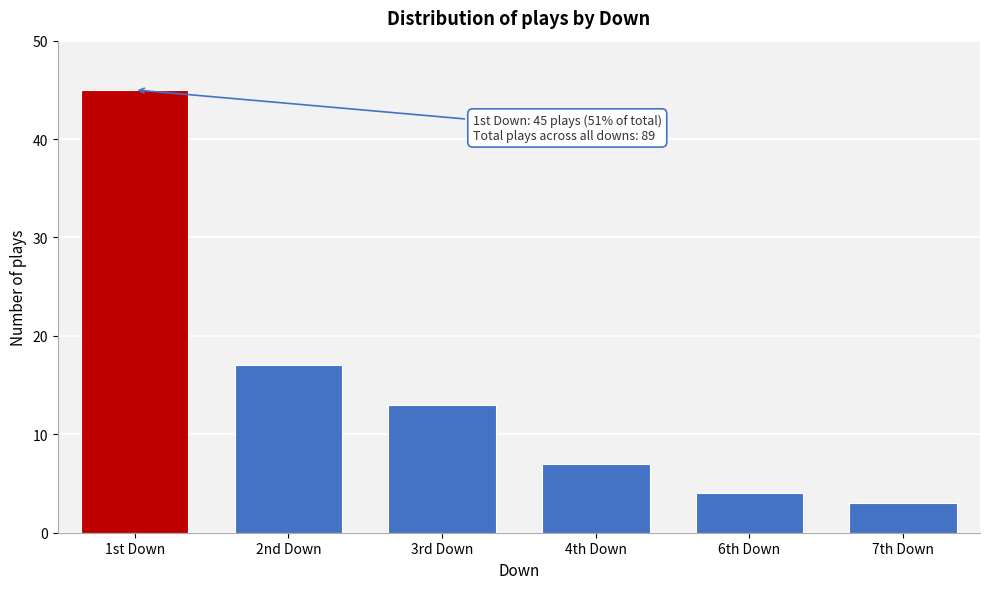

Reading left to right, extract all data points from this chart.

45	17	13	7	4	3